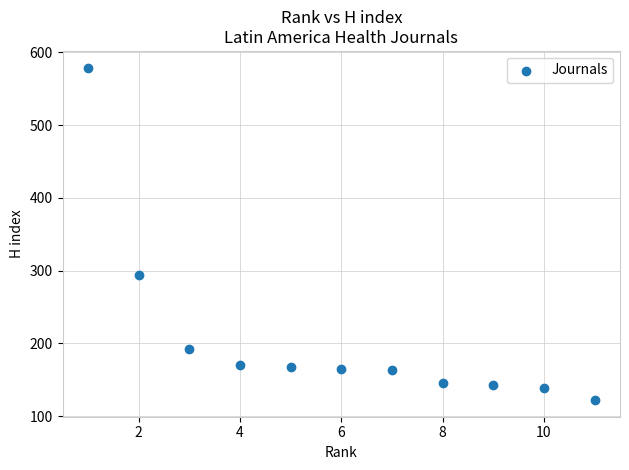

What is the range of X values (max minus min)?

10